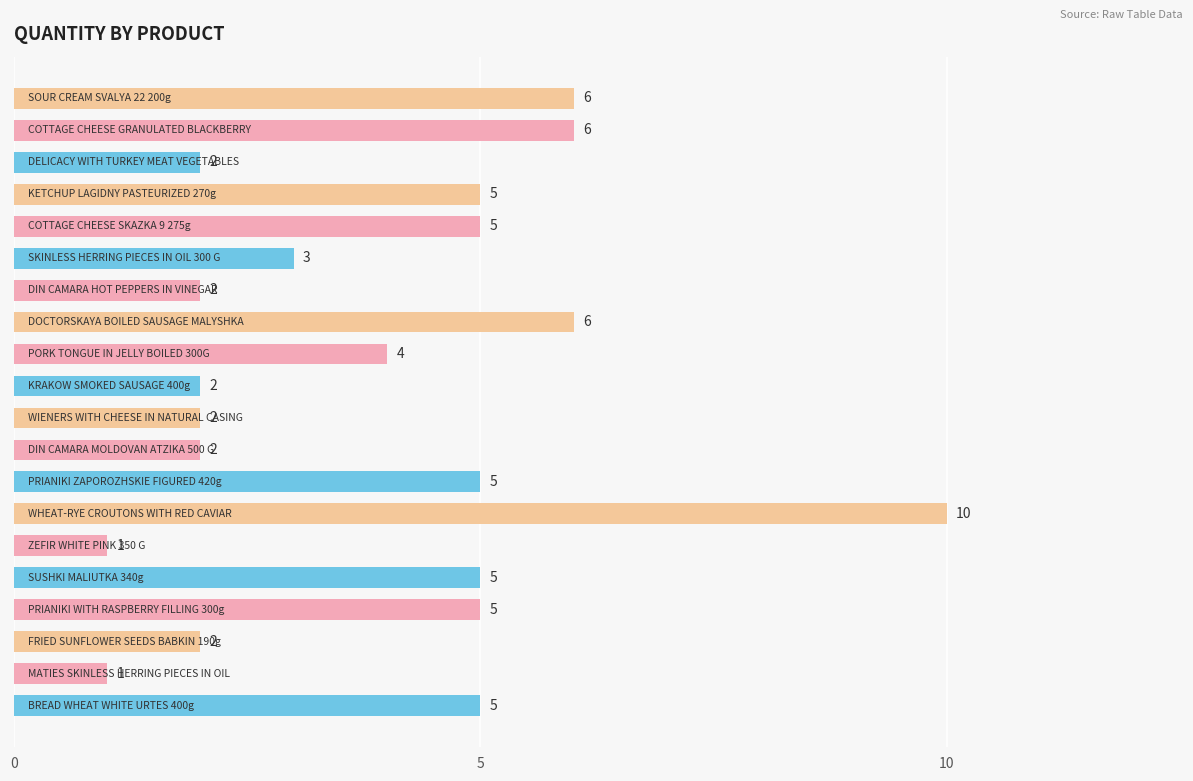

What is the difference between the maximum and minimum values?

9